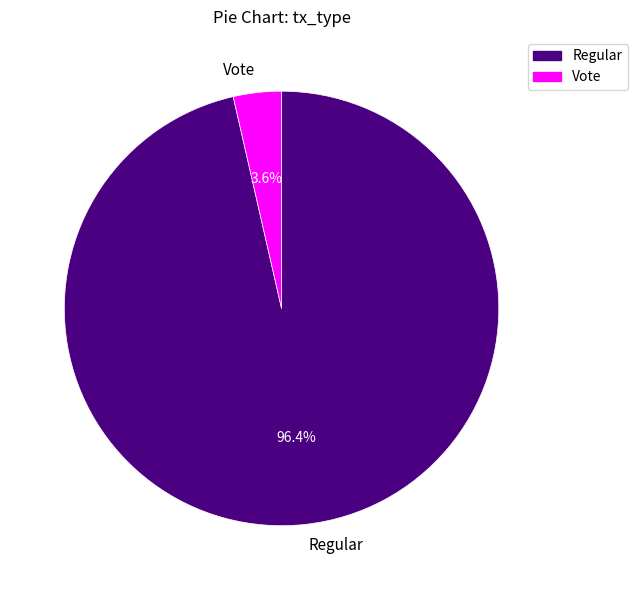

How many slices are in this pie chart?

2